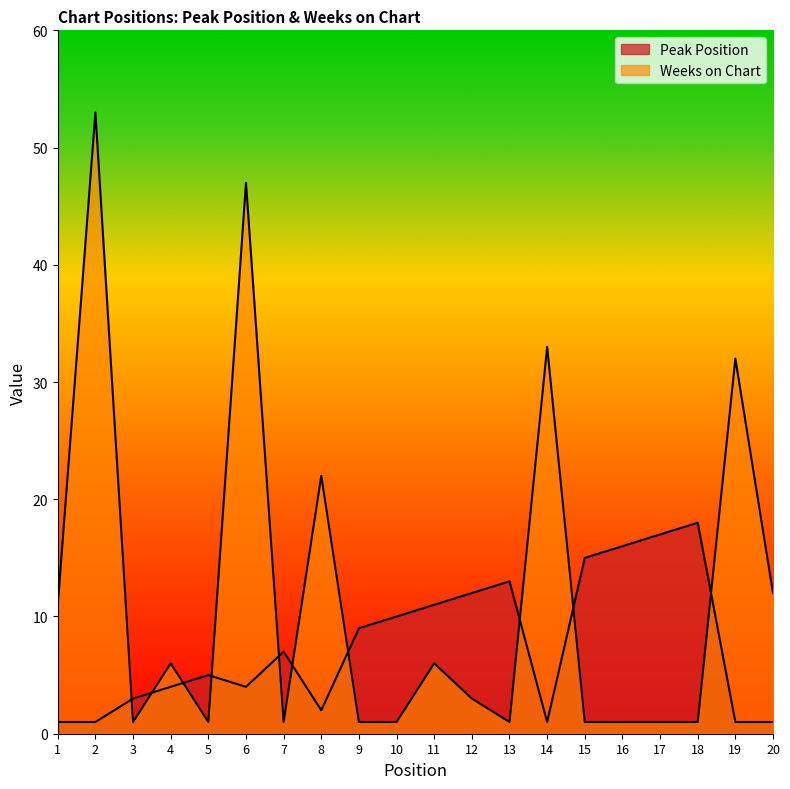

Does the chart display data point markers on the line(s)?

No